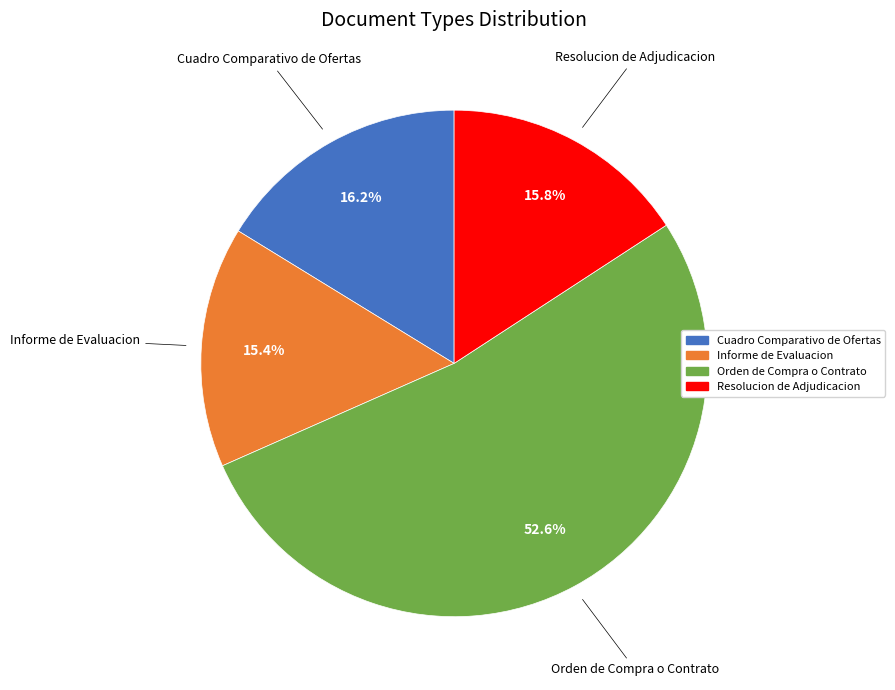

To the nearest percent, what is the difference between the largest and smallest slice percentages?

37%